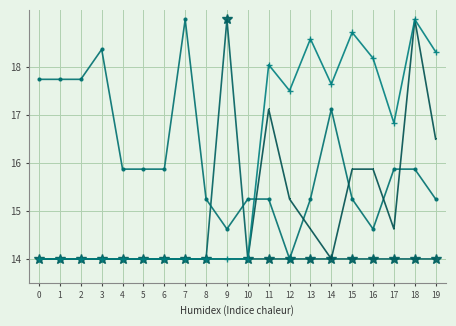

What is the smallest value displayed?

14.0